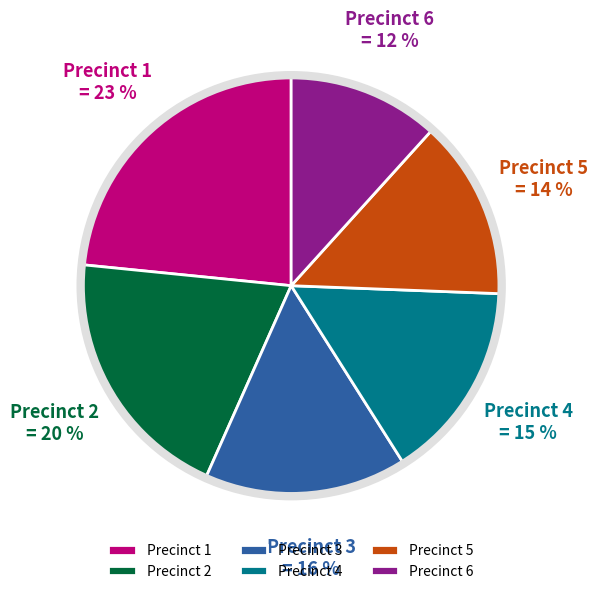

To the nearest percent, what is the combined percentage of Precinct 2 and Precinct 3?

36%